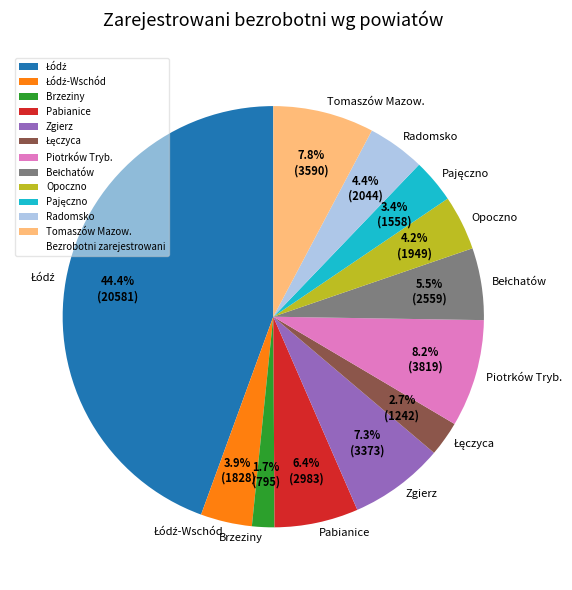

What portion of the pie excludes Piotrków Tryb.?

91.8%